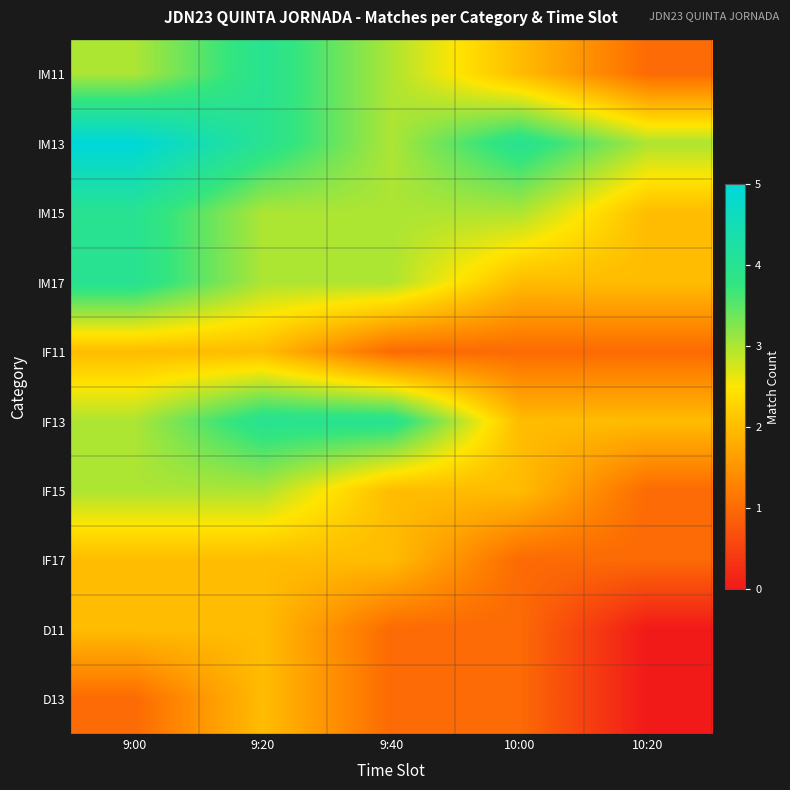

At which category is the sum across all series the highest?

9:00